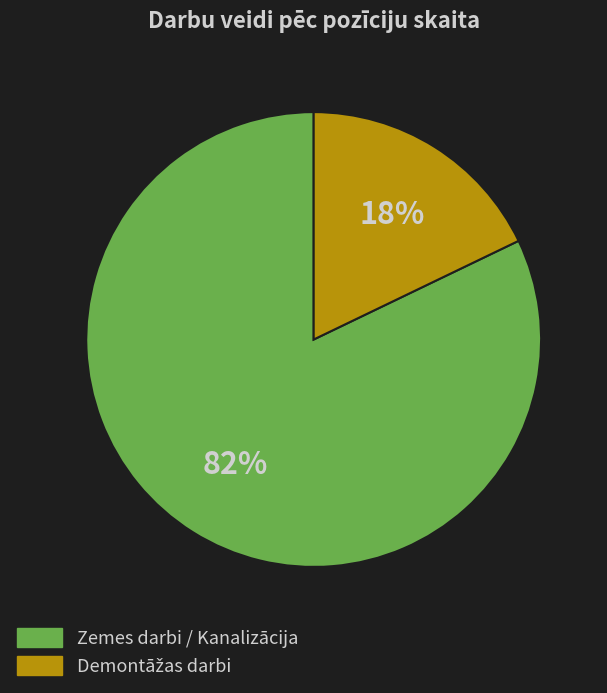

To the nearest percent, what is the difference between the largest and smallest slice percentages?

64%